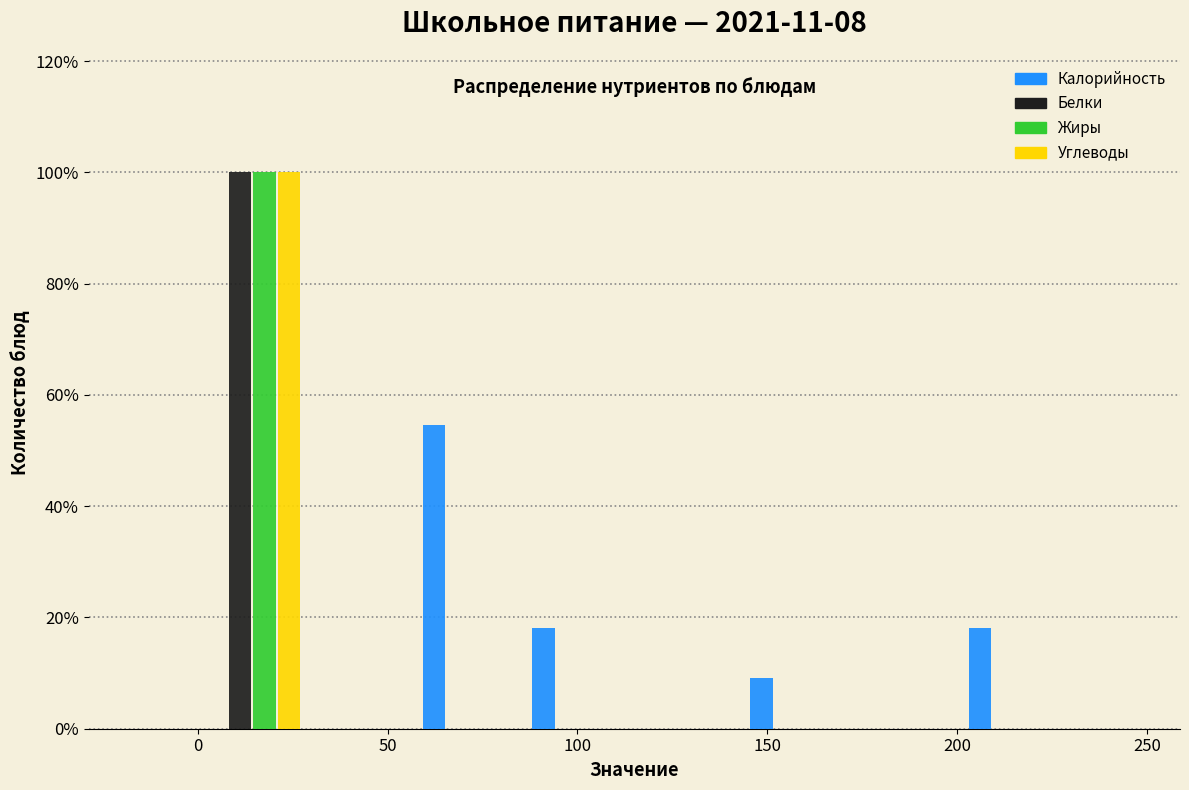

Reading left to right, transcribe this chart: for each range on the x-axis, give the height of each series' bar. Neither the bar edges nor the heights are printed on the chart, so give them approximately, as read against the axes.

0 to 30: Калорийность=0	Белки=100	Жиры=100	Углеводы=100
30 to 60: Калорийность=0	Белки=0	Жиры=0	Углеводы=0
60 to 85: Калорийность=54	Белки=0	Жиры=0	Углеводы=0
85 to 115: Калорийность=18	Белки=0	Жиры=0	Углеводы=0
115 to 145: Калорийность=0	Белки=0	Жиры=0	Углеводы=0
145 to 175: Калорийность=10	Белки=0	Жиры=0	Углеводы=0
175 to 200: Калорийность=0	Белки=0	Жиры=0	Углеводы=0
200 to 230: Калорийность=18	Белки=0	Жиры=0	Углеводы=0